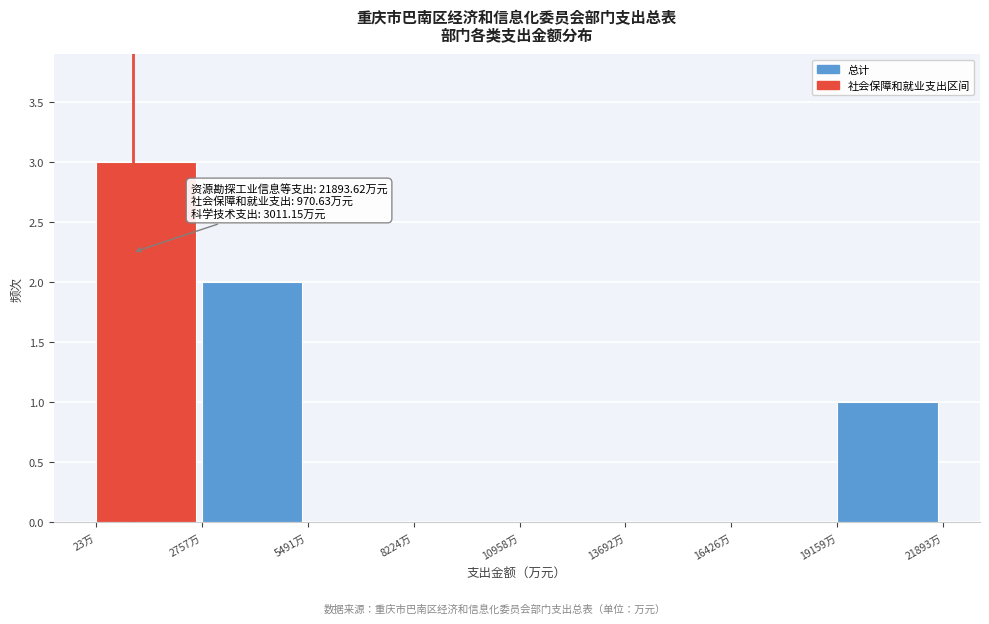

Over which range of the x-axis is the bar tallest?

0 to 3000